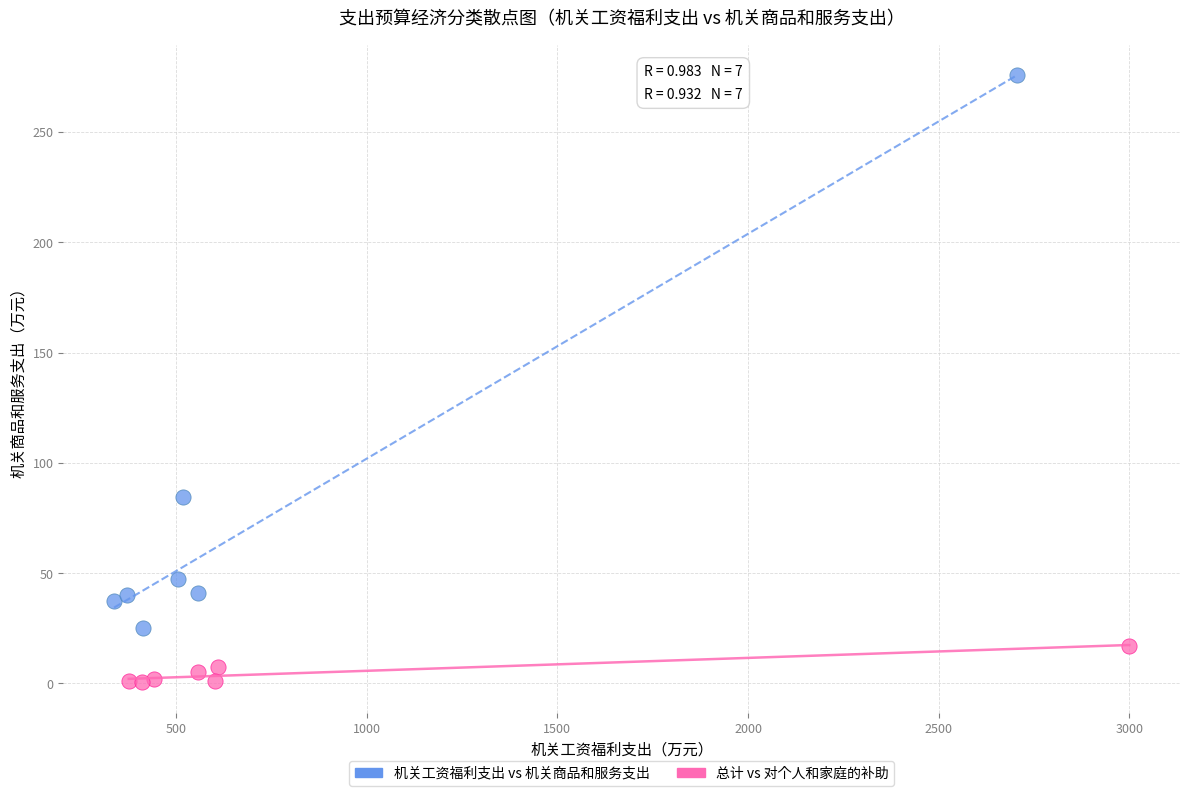

Which series contains the highest Y value?

机关工资福利支出 vs 机关商品和服务支出